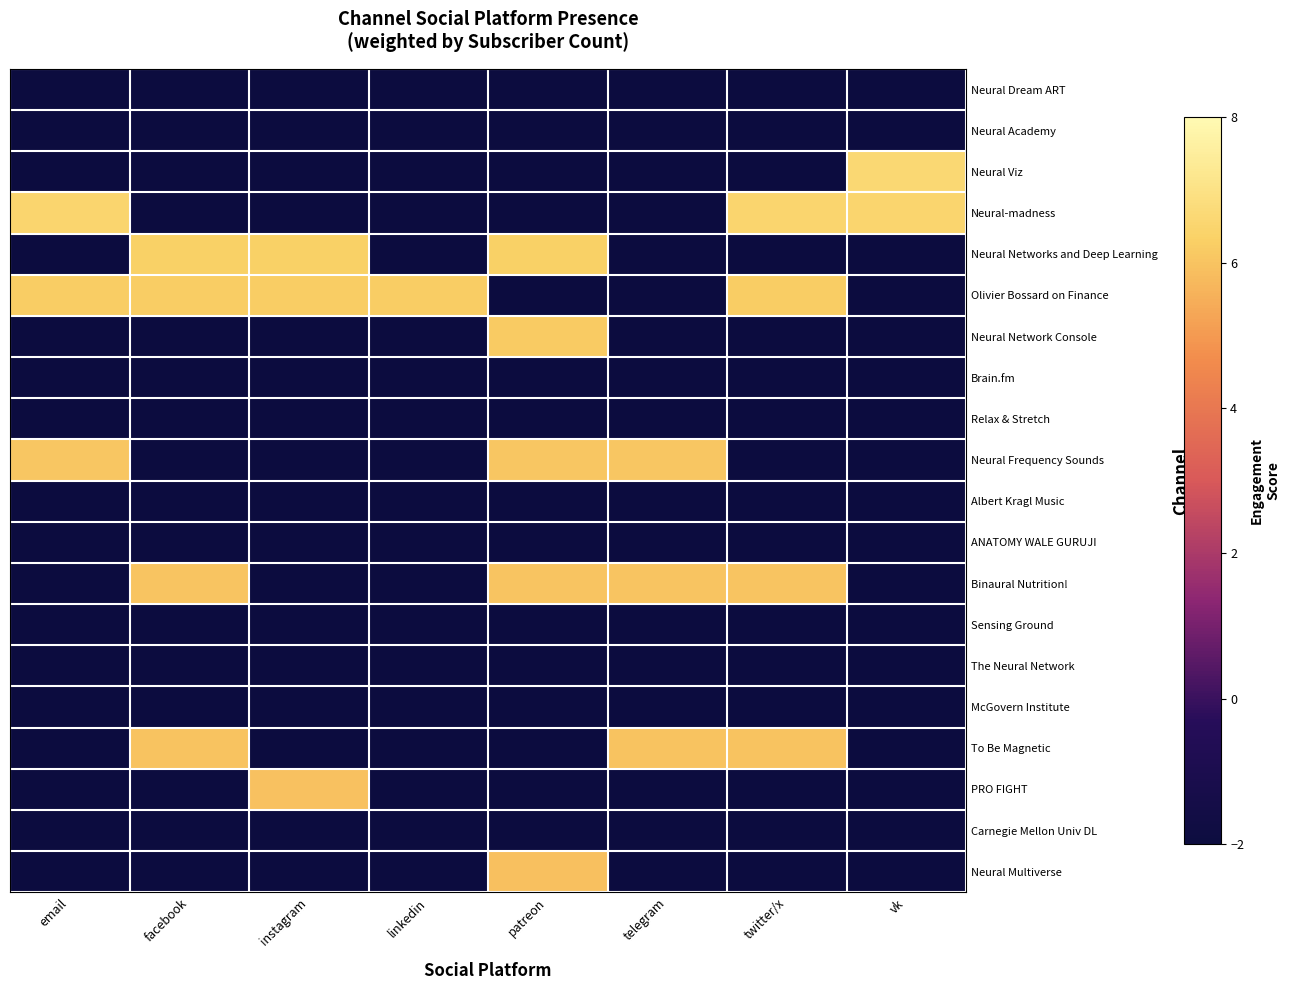

Which series has the largest range (max minus min)?

Neural Viz